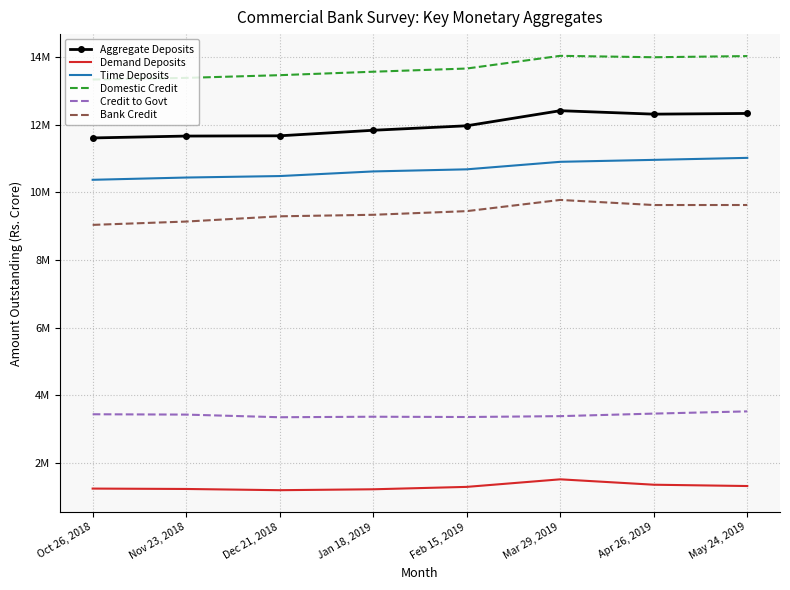

What is the difference between the maximum and minimum values in the Demand Deposits series?

321374